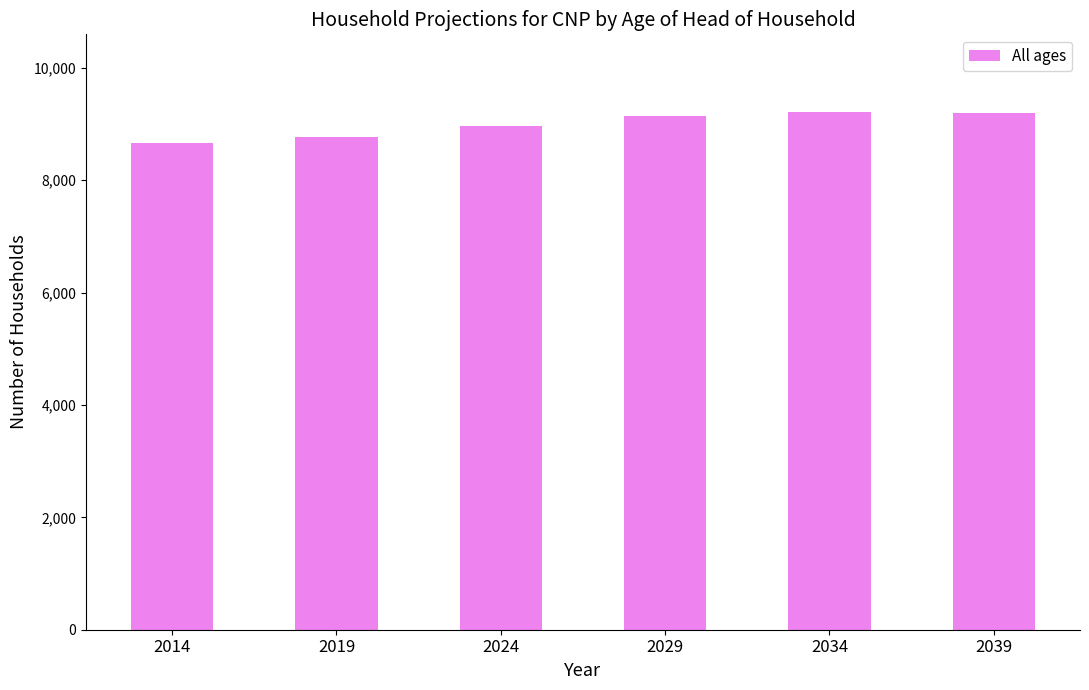

Between 2039 and 2014, which is larger?

2039